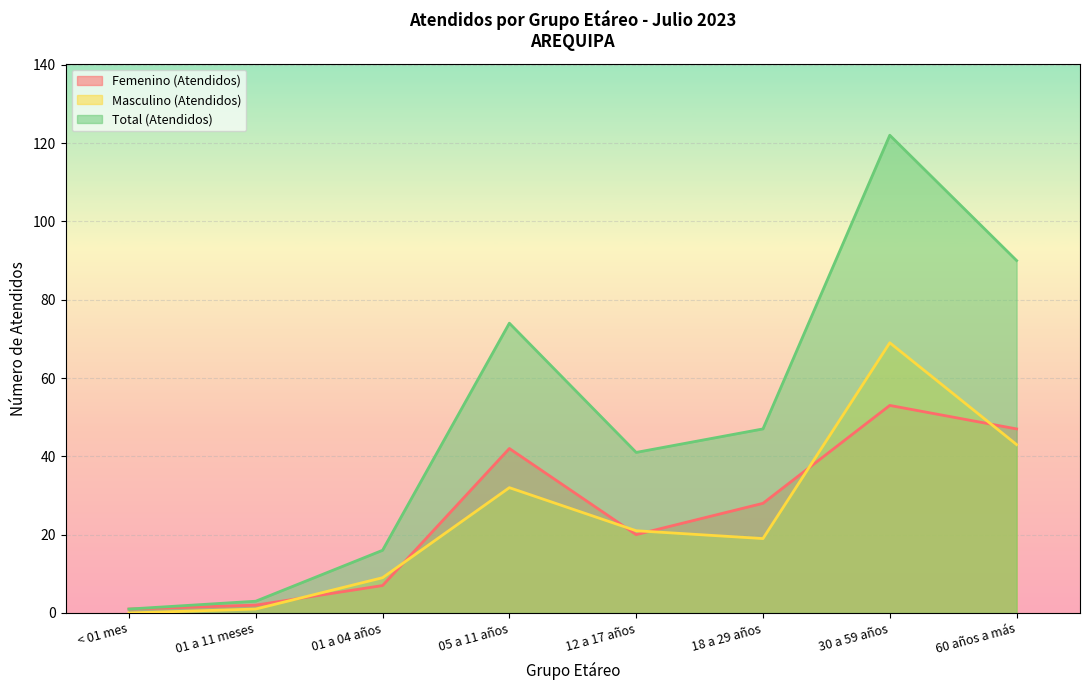

Does the chart display data point markers on the line(s)?

No